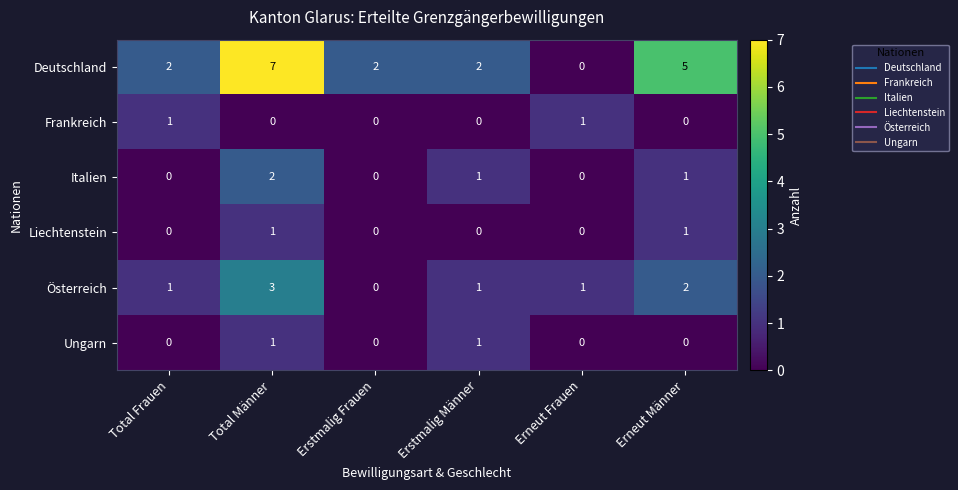

At how many categories does at least one series exceed 3?

2